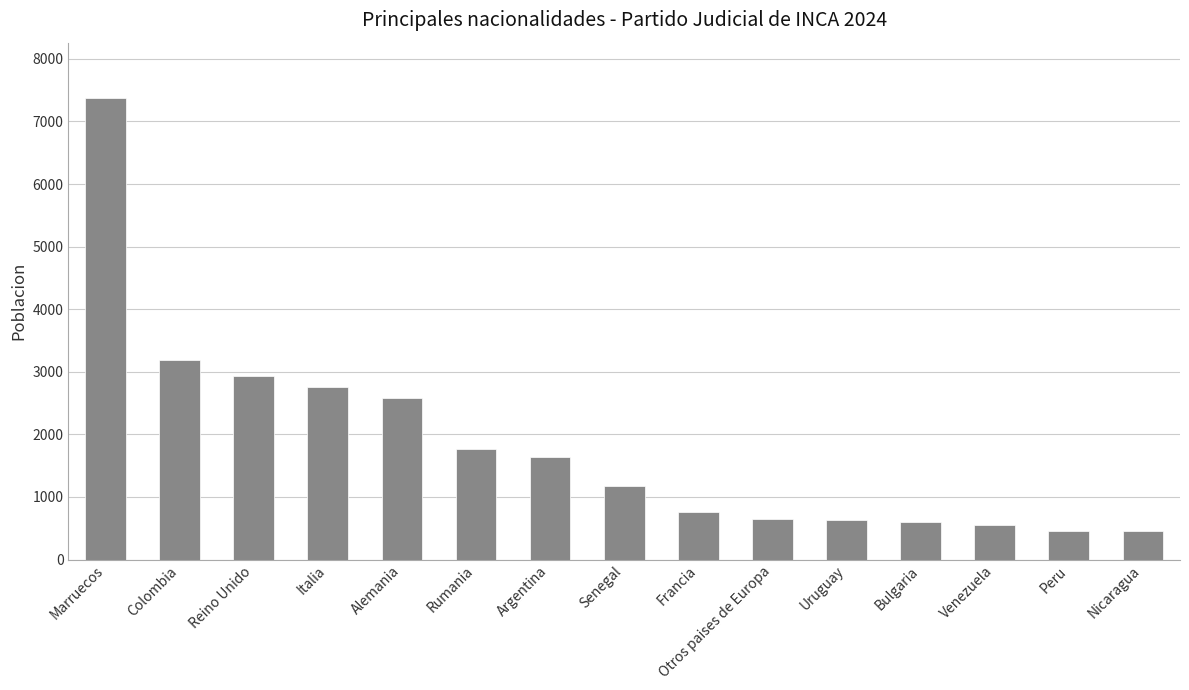

What position from the left is Italia?

4